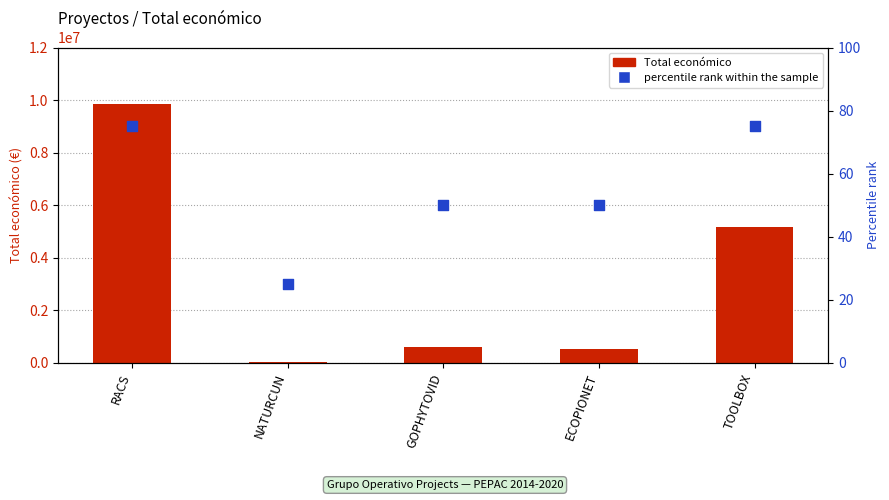

What are all the series names shown in the legend?

Total económico, percentile rank within the sample